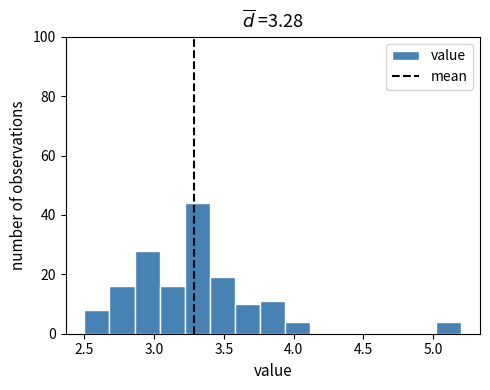

Read against the x-axis, roughly where is the centre of the tallest bar?

3.30